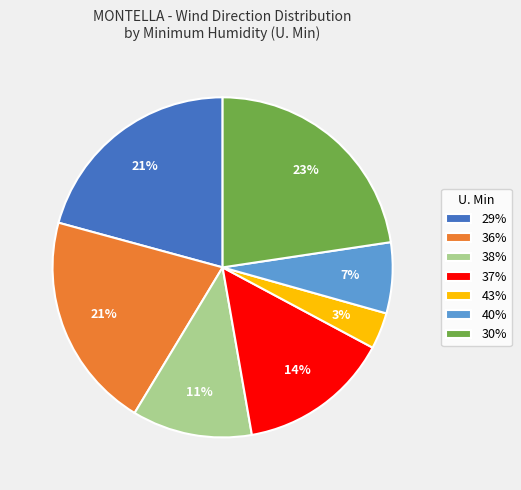

Is there any slice that represents more than half of the pie?

No